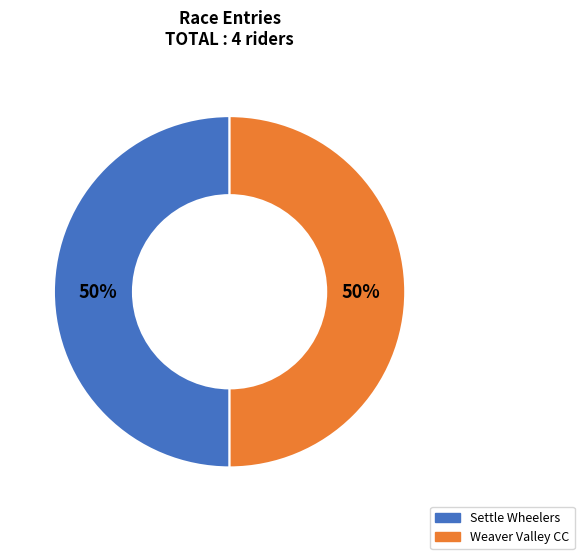

To the nearest percent, what is the difference between the largest and smallest slice percentages?

0%